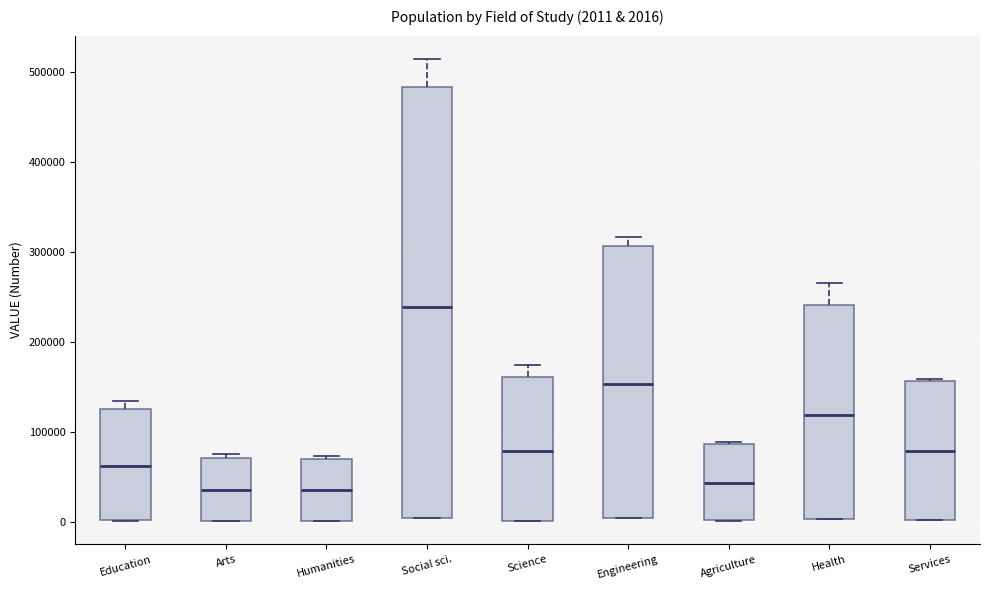

Comparing the boxes themselves (not the whiskers), which one is the tallest?

Social sci.